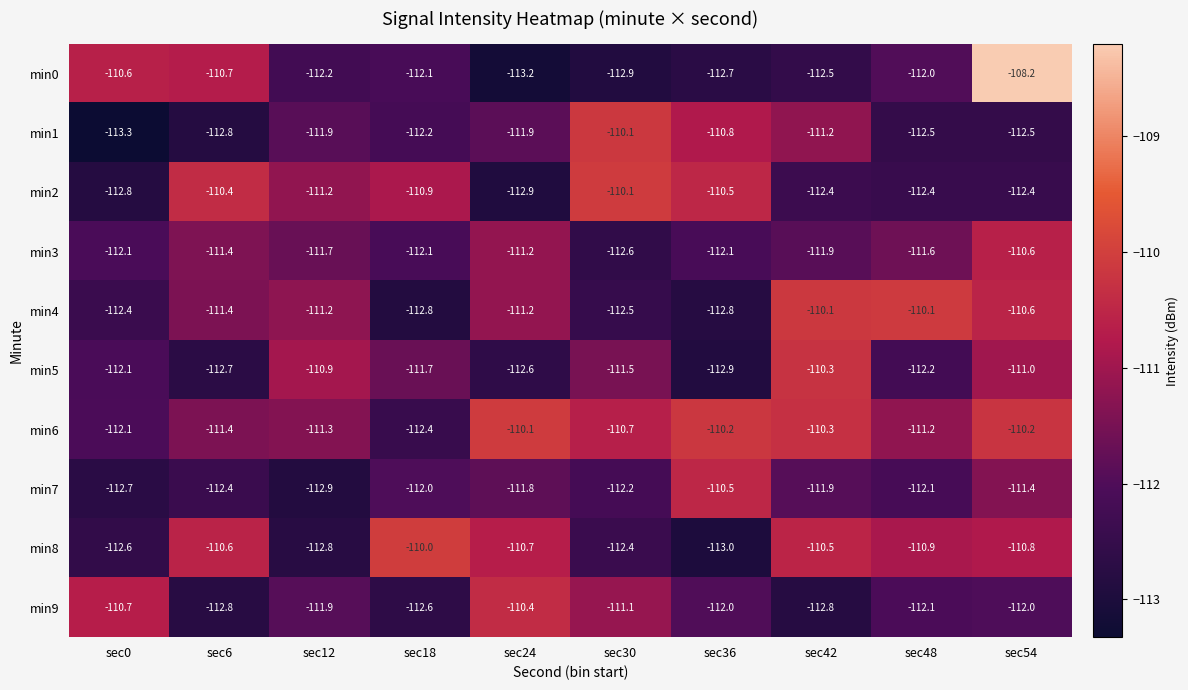

What is the difference between the maximum and minimum values in the min8 series?

3.0